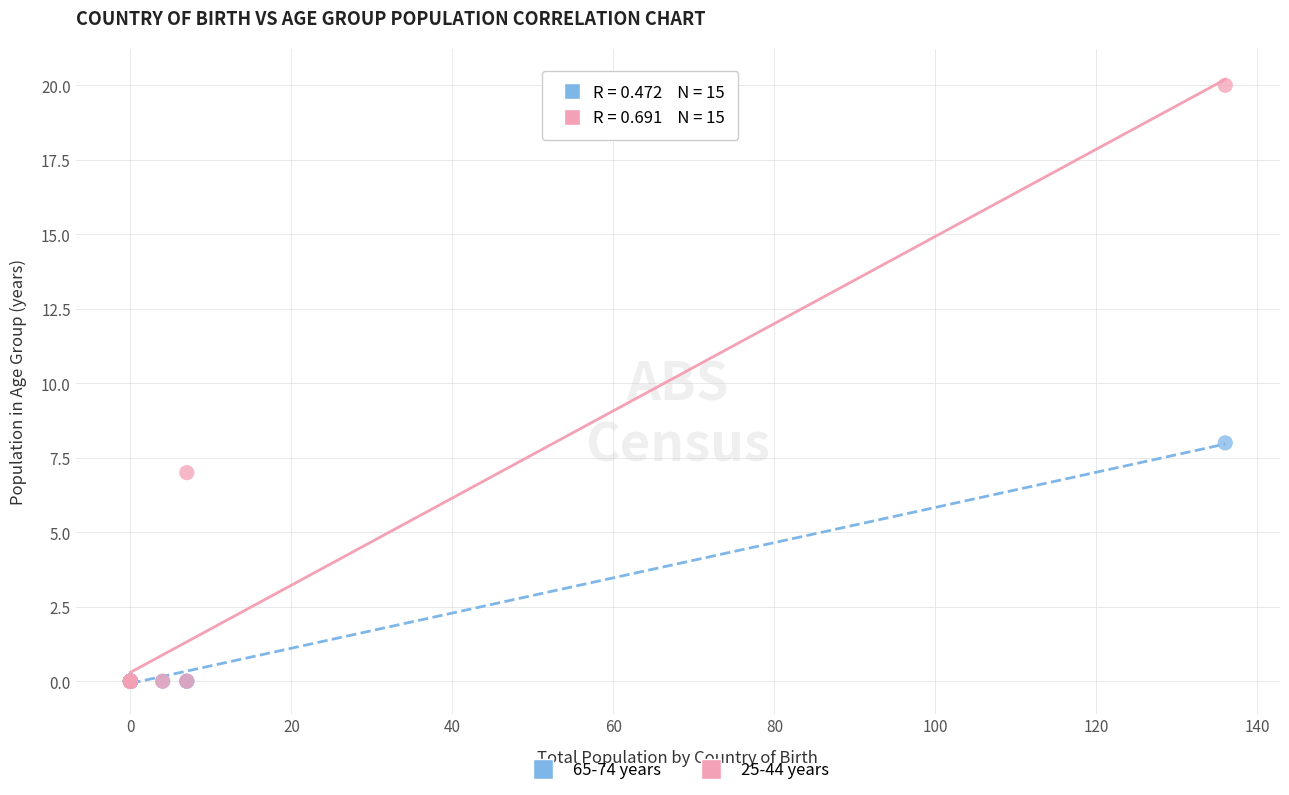

Across all series, what Y value is closest to 10?

8